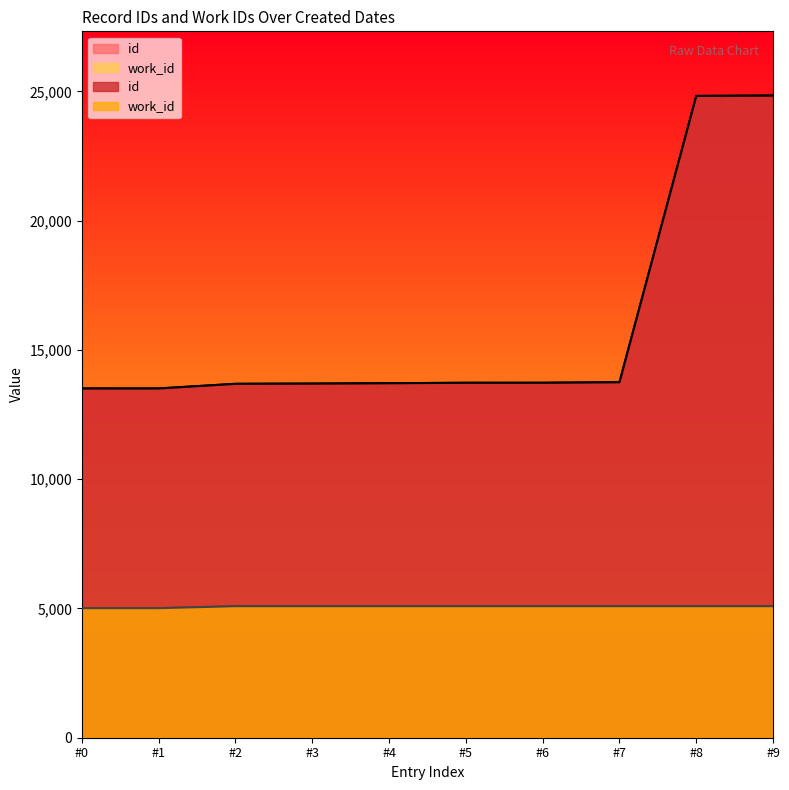

Is the value of work_id at #9 greater than the value of id at #1?

No